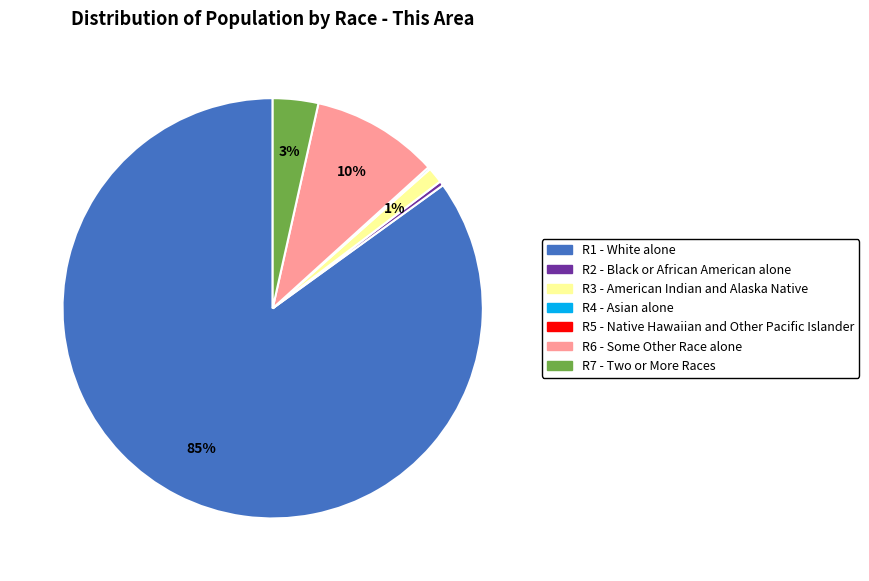

Is there a majority slice in this chart?

Yes